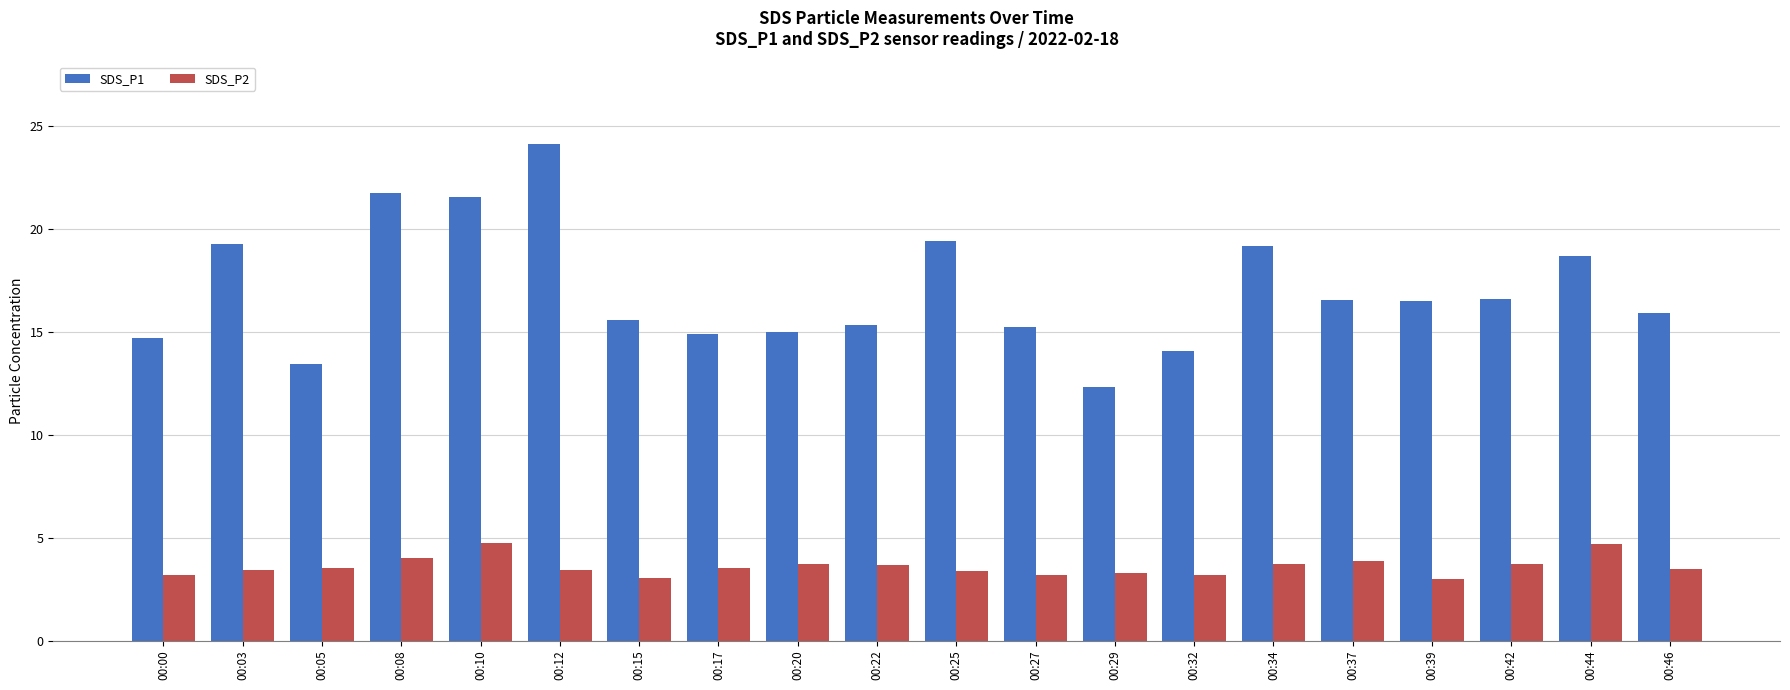

How many bars are there in total?

40